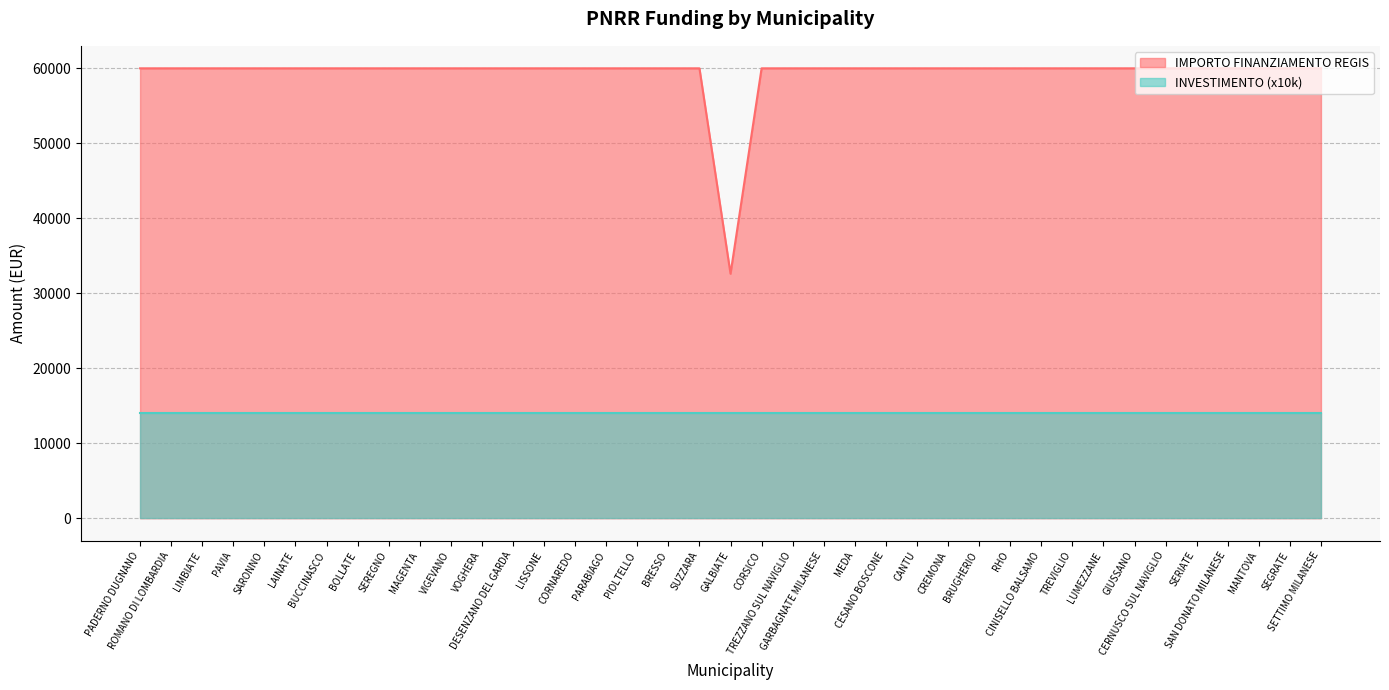

List the labels in order of value, smallest first.

GALBIATE, PADERNO DUGNANO, ROMANO DI LOMBARDIA, LIMBIATE, PAVIA, SARONNO, LAINATE, BUCCINASCO, BOLLATE, SEREGNO, MAGENTA, VIGEVANO, VOGHERA, DESENZANO DEL GARDA, LISSONE, CORNAREDO, PARABIAGO, PIOLTELLO, BRESSO, SUZZARA, CORSICO, TREZZANO SUL NAVIGLIO, GARBAGNATE MILANESE, MEDA, CESANO BOSCONE, CANTU, CREMONA, BRUGHERIO, RHO, CINISELLO BALSAMO, TREVIGLIO, LUMEZZANE, GIUSSANO, CERNUSCO SUL NAVIGLIO, SERIATE, SAN DONATO MILANESE, MANTOVA, SEGRATE, SETTIMO MILANESE